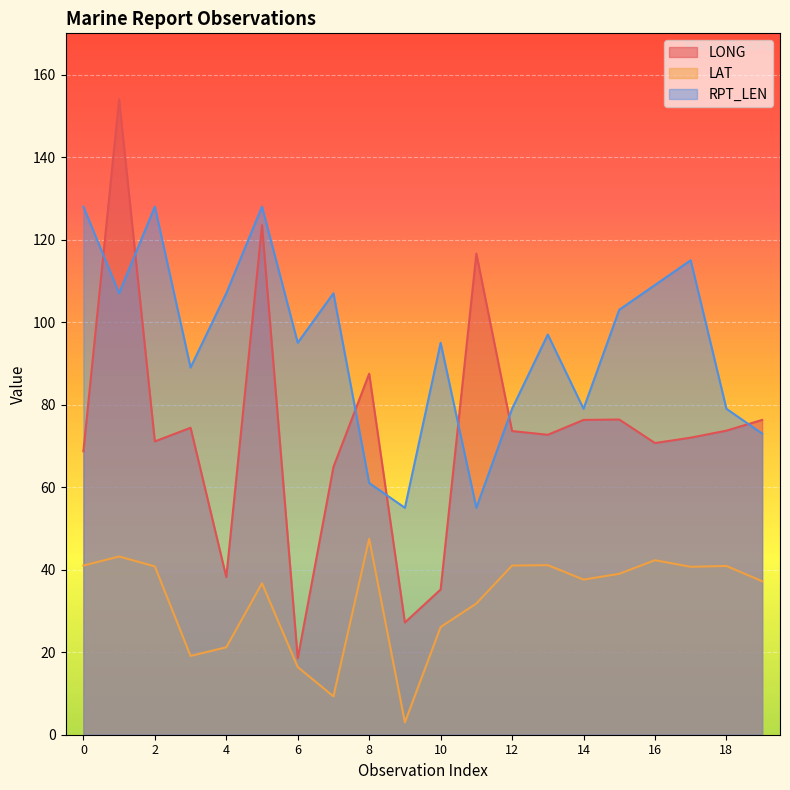

What is the minimum value for LAT?

3.0